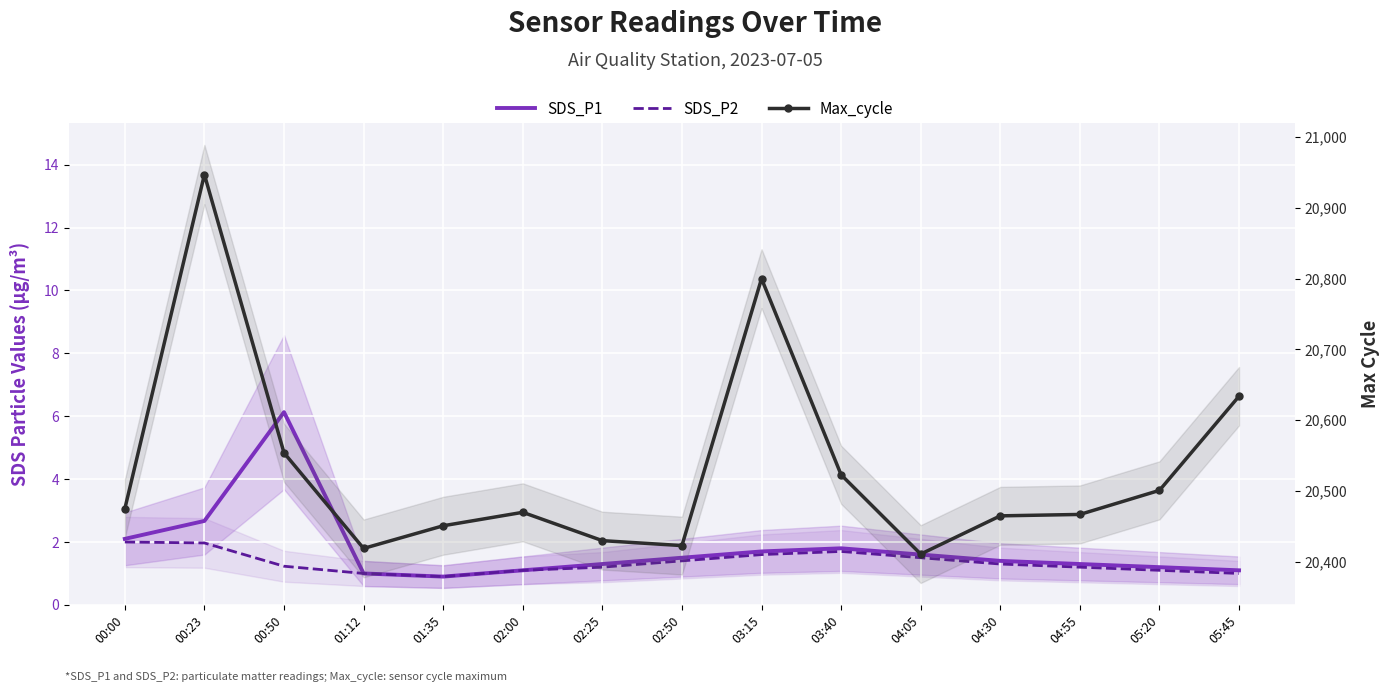

Between 02:25 and 03:15, which is larger?

03:15